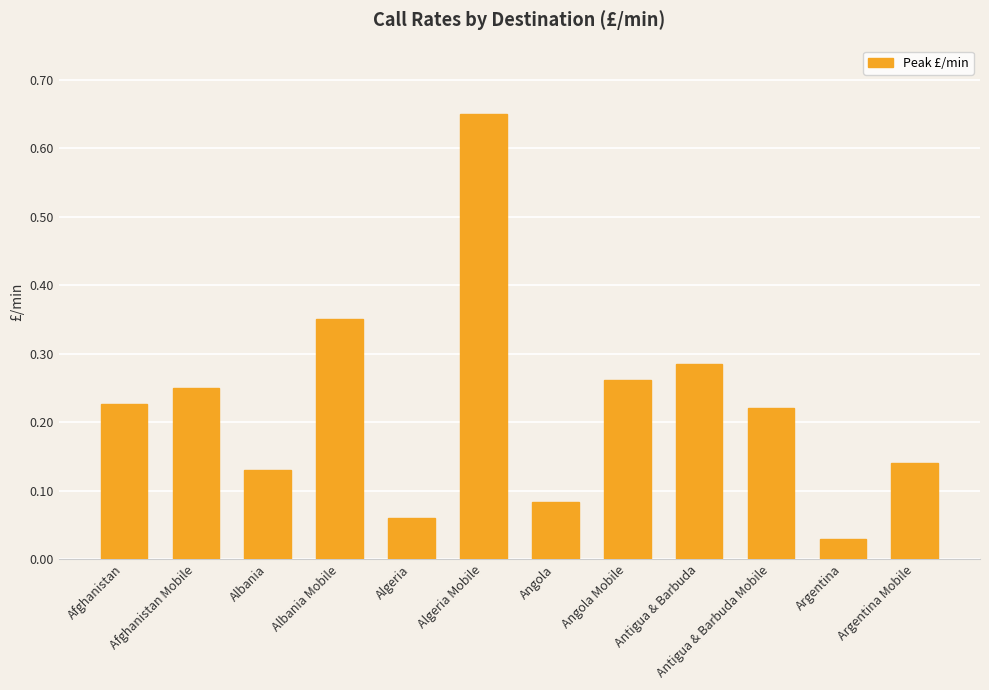

True or false: the data shows 0.4 at Algeria Mobile.

False